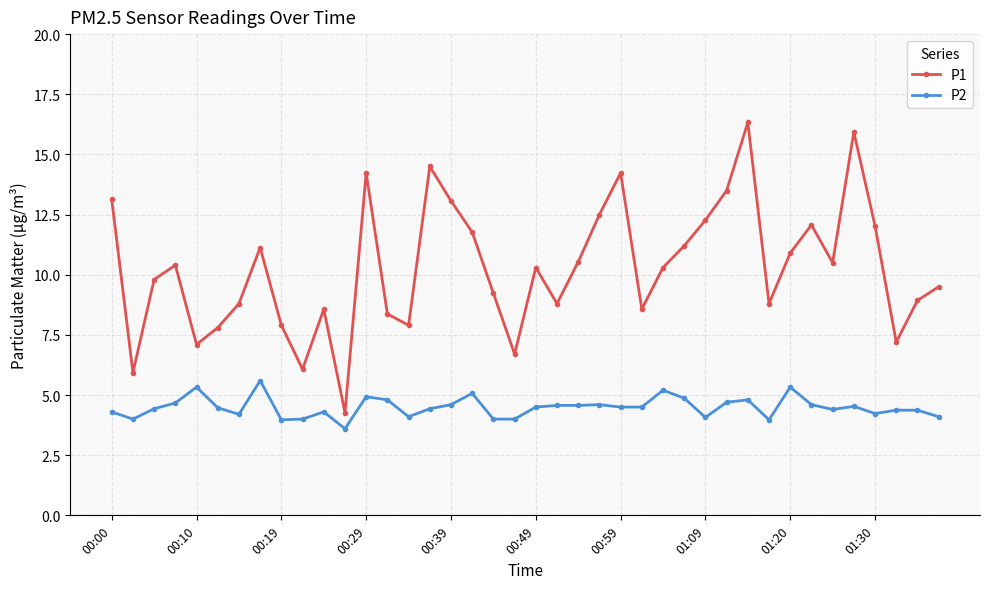

True or false: P2 and P1 intersect in this chart.

False